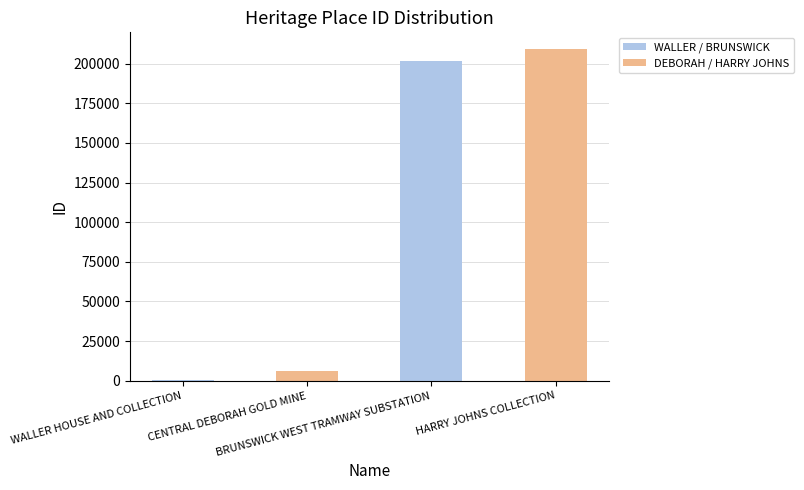

The value at BRUNSWICK WEST TRAMWAY SUBSTATION is 201776. True or false?

True